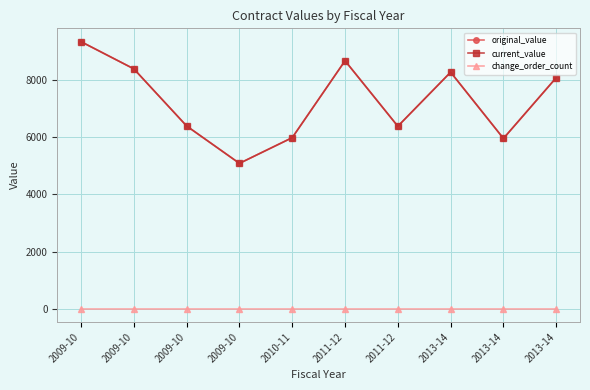

True or false: current_value and change_order_count intersect in this chart.

False